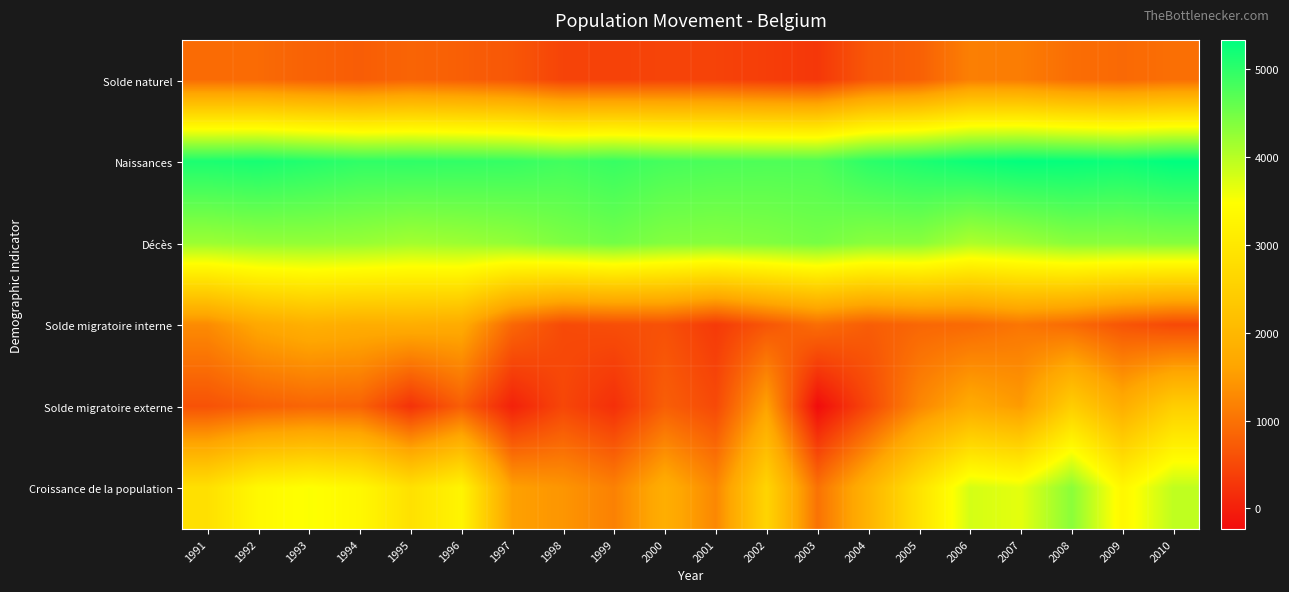

What is the greatest value displayed?

5328